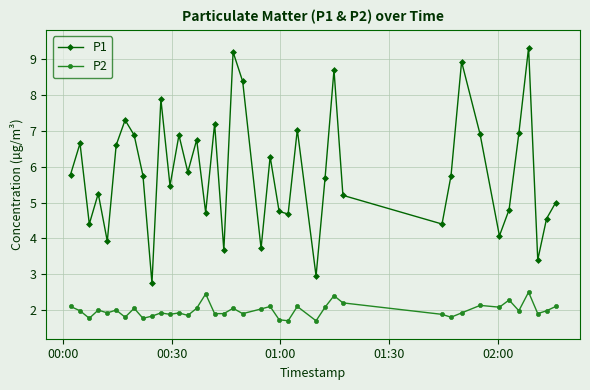

True or false: P2 and P1 cross at least once.

False